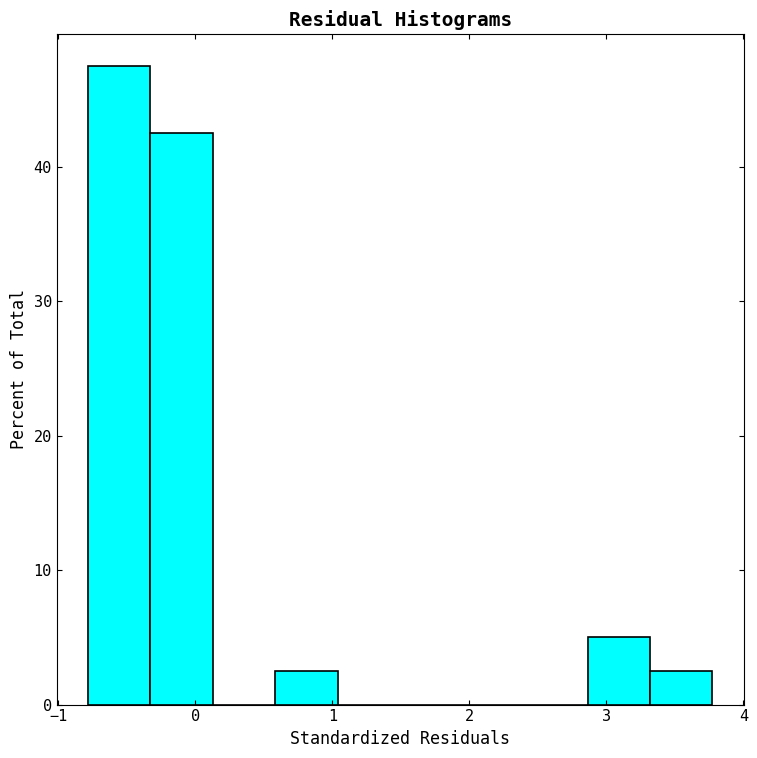

How tall is the bar that spans -0.3 to 0.1 on the x-axis? Neither the bar edges nor the heights are printed on the chart, so give them approximately, as read against the axes.

43